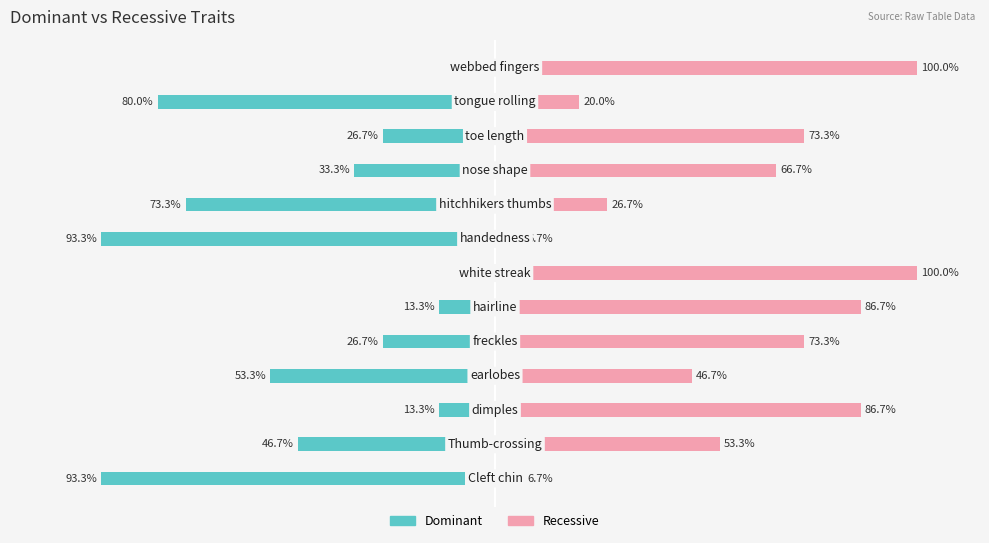

The Dominant series shows 47.3 at 12. True or false?

False